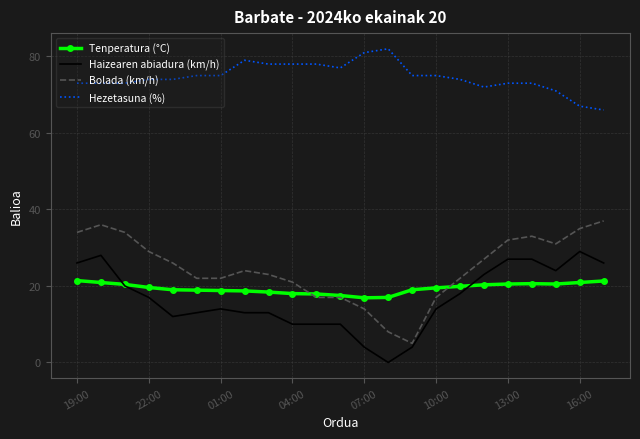

What is the sum of all Haizearen abiadura (km/h) values?

382.0